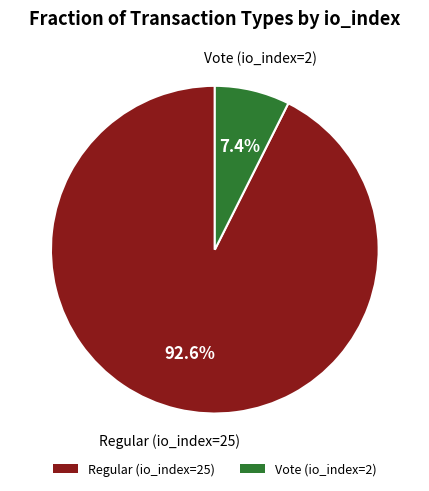

Is it true that Regular (io_index=25) is 93% of the pie?

True